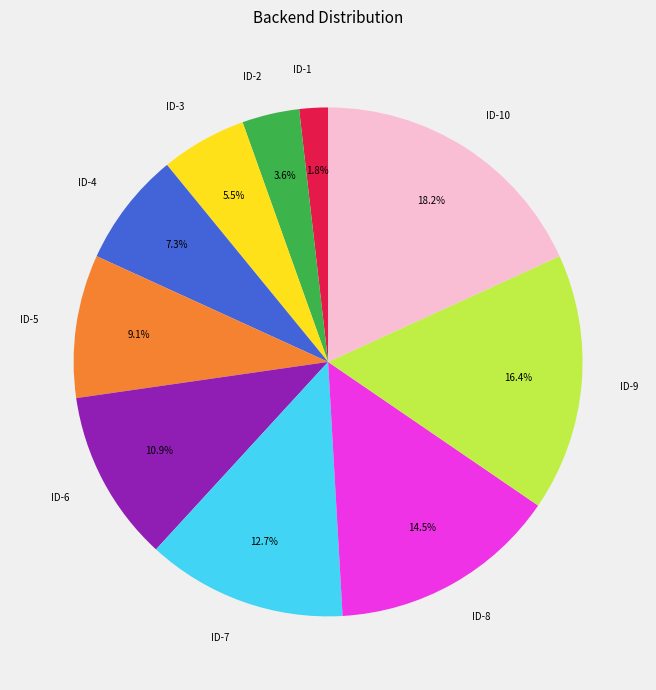

True or false: ID-6 accounts for 11% of the total.

True